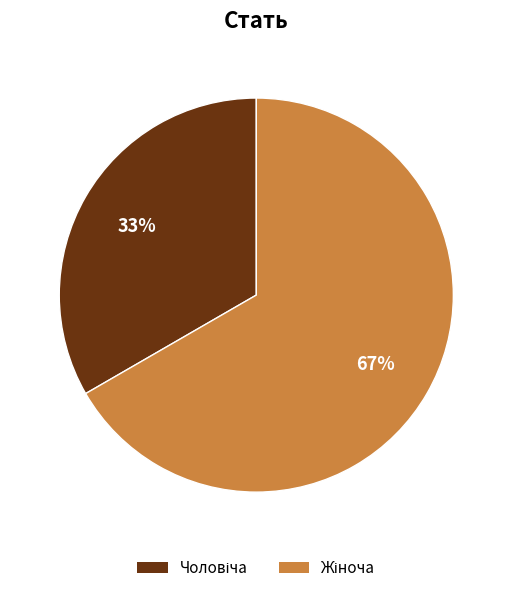

To the nearest percent, what is the average slice percentage?

50%